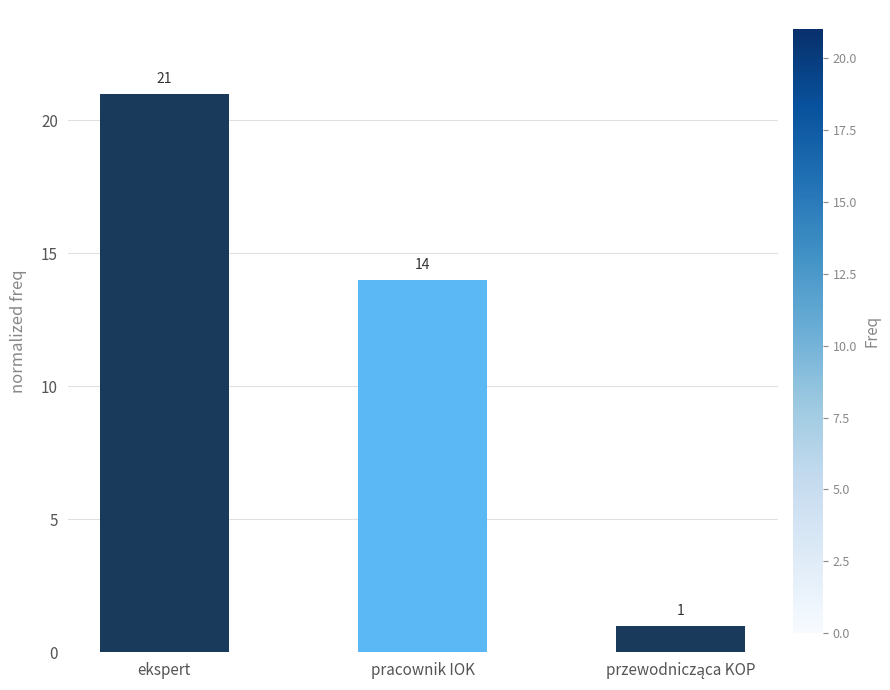

What is the label of the 1st bar from the left?

ekspert